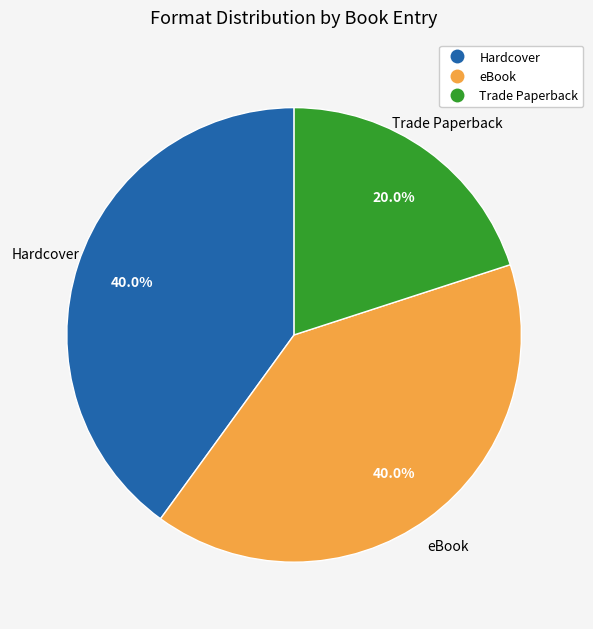

Is there any slice that represents more than half of the pie?

No